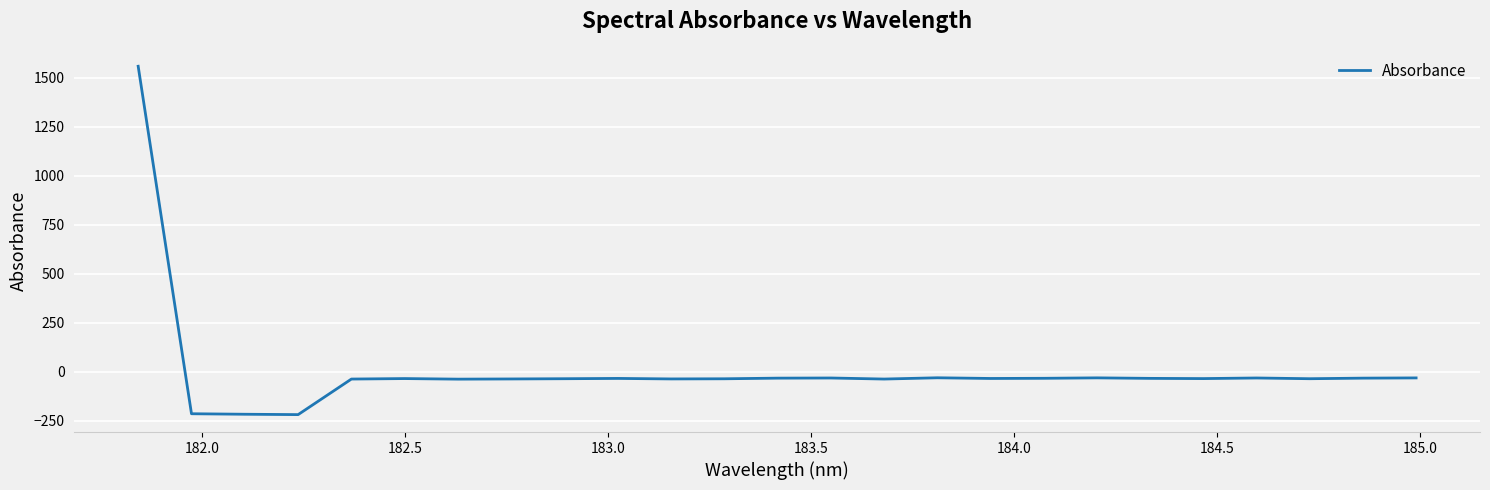

What is the difference between the maximum and minimum values?

1775.4